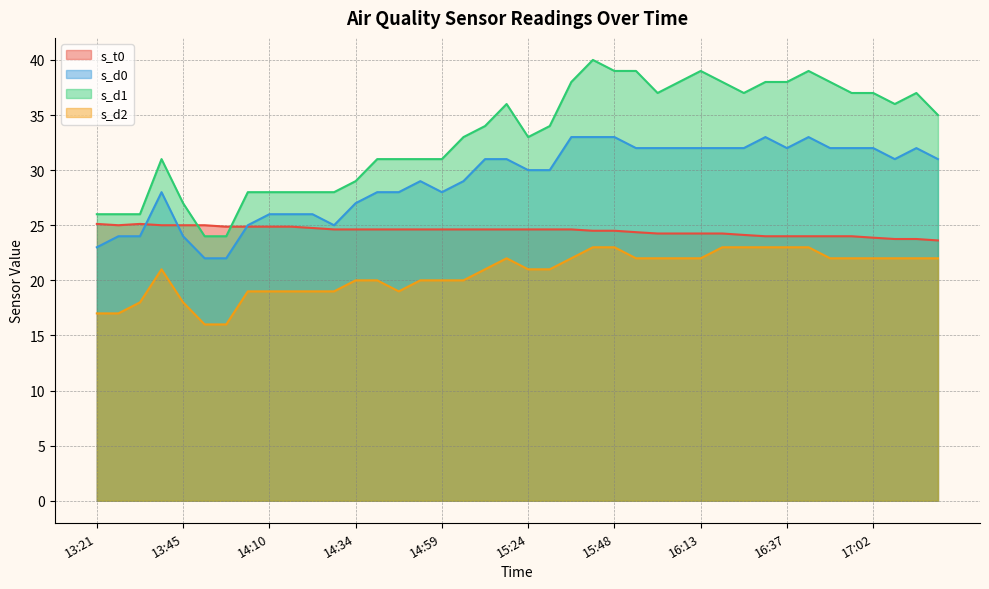

What is the average value of the s_t0 series?

24.5